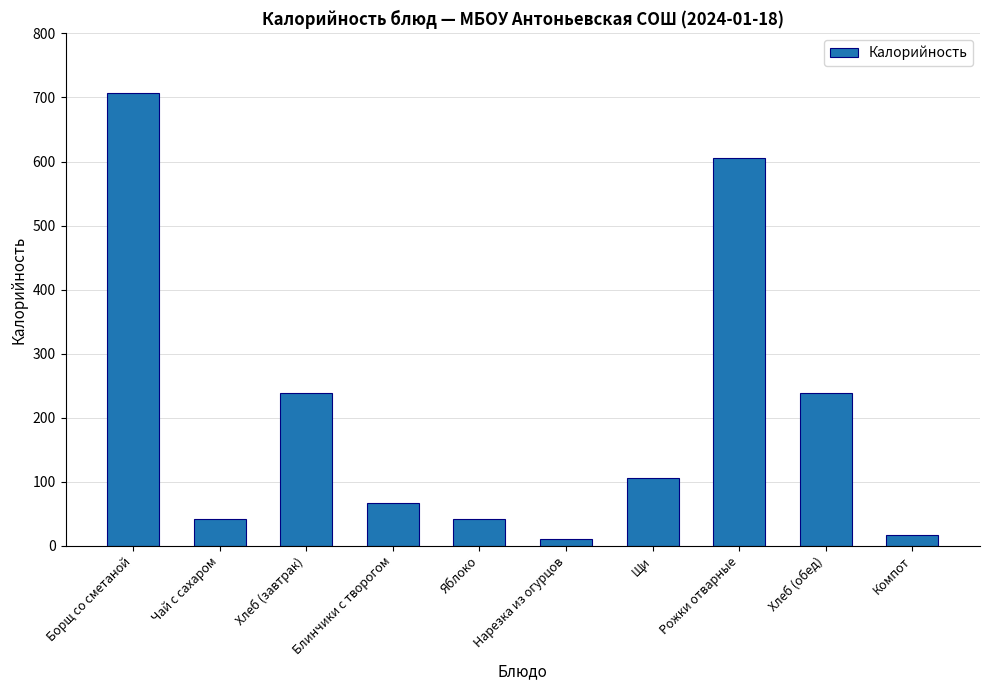

Between Блинчики с творогом and Компот, which is larger?

Блинчики с творогом